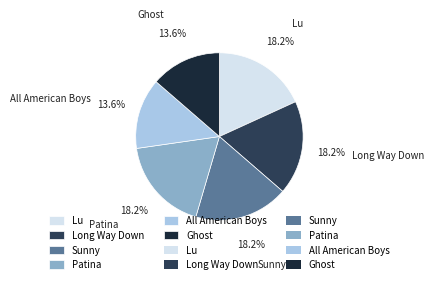

What percentage is the Ghost slice, to the nearest percent?

14%